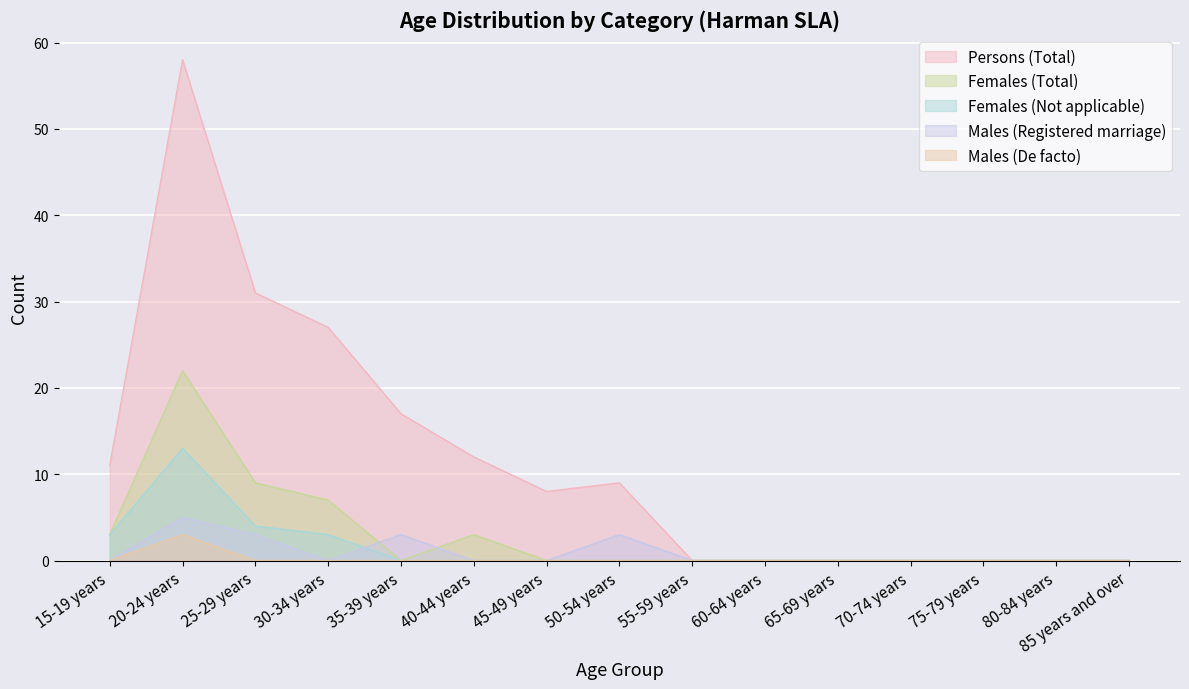

Reading left to right, extract all data points from this chart.

Persons (Total): 11	58	31	27	17	12	8	9	0	0	0	0	0	0	0
Females (Total): 3	22	9	7	0	3	0	0	0	0	0	0	0	0	0
Females (Not applicable): 3	13	4	3	0	0	0	0	0	0	0	0	0	0	0
Males (Registered marriage): 0	5	3	0	3	0	0	3	0	0	0	0	0	0	0
Males (De facto): 0	3	0	0	0	0	0	0	0	0	0	0	0	0	0